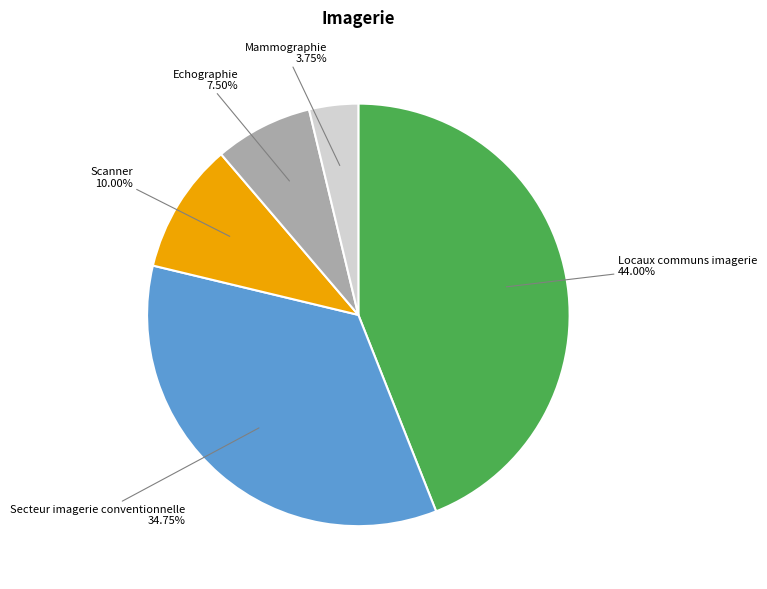

The Echographie slice represents 20% of the pie. True or false?

False